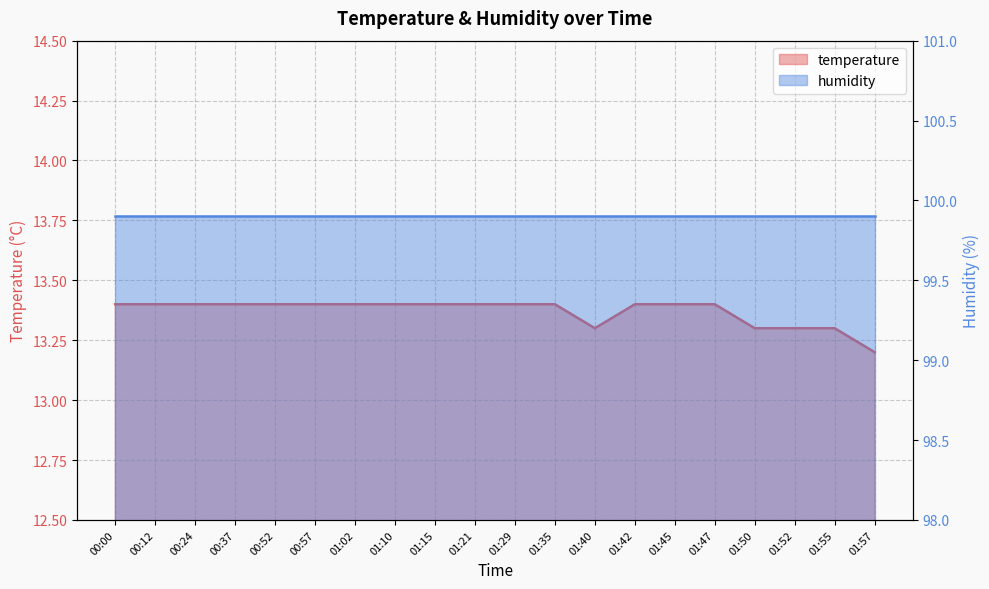

True or false: the data has more than 2 interior local peaks.

False